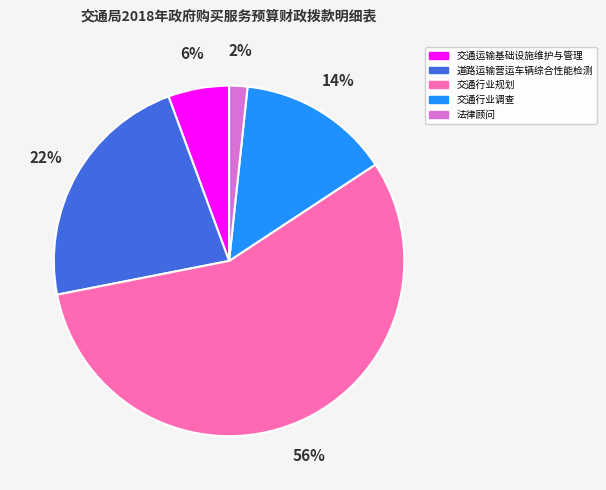

To the nearest percent, what portion does 道路运输营运车辆综合性能检测 represent?

22%